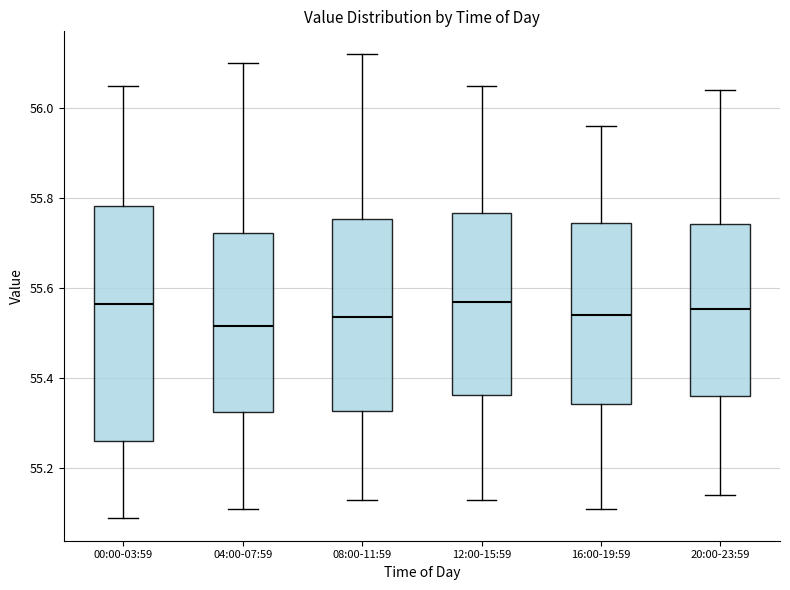

Reading left to right, transcribe this box plot: for each box, give where its median line is, the range the box spans, and where its two whiskers end, as read against the y-axis. The values are not printed on the chart, so give them approximately, as read against the axis.

00:00-03:59: median 55.56, box 55.26 to 55.78, whiskers 55.10 to 56.06
04:00-07:59: median 55.52, box 55.32 to 55.72, whiskers 55.12 to 56.10
08:00-11:59: median 55.54, box 55.32 to 55.76, whiskers 55.14 to 56.12
12:00-15:59: median 55.58, box 55.36 to 55.76, whiskers 55.14 to 56.06
16:00-19:59: median 55.54, box 55.34 to 55.74, whiskers 55.12 to 55.96
20:00-23:59: median 55.56, box 55.36 to 55.74, whiskers 55.14 to 56.04